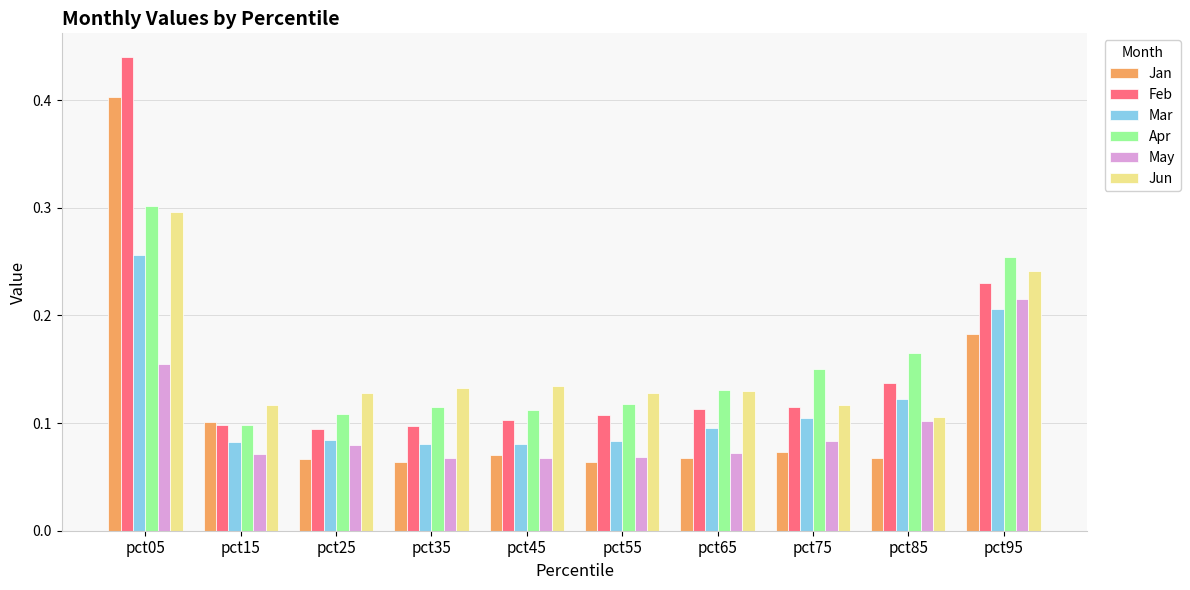

What is the sum of all May values?

1.0